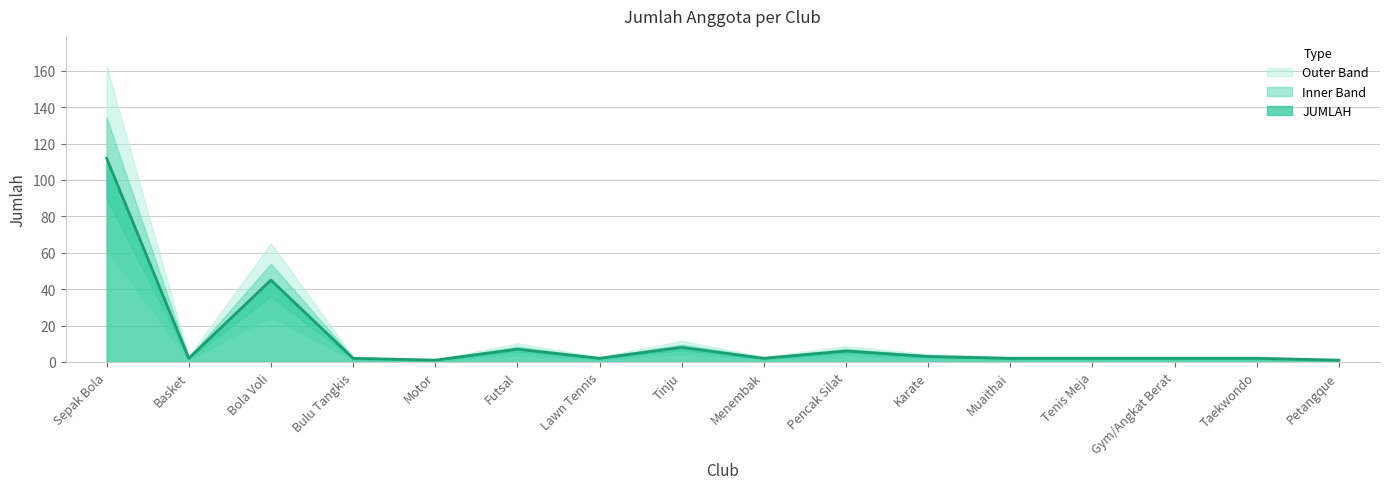

At which label does the data first exceed 2?

Sepak Bola